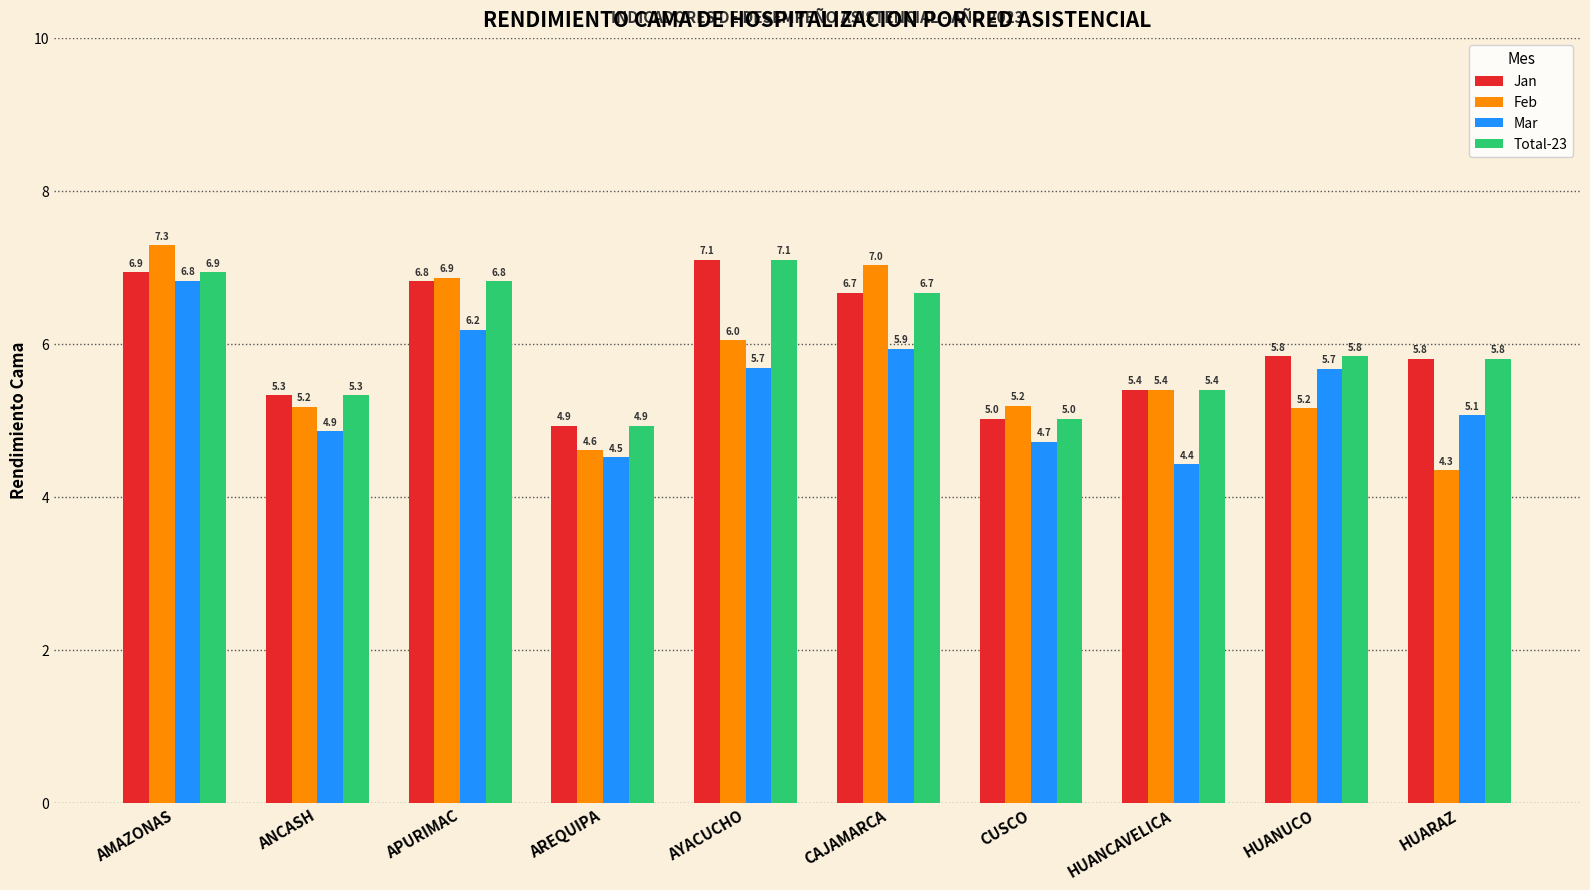

What is the difference between the second highest and minimum values in the Total-23 series?

2.0